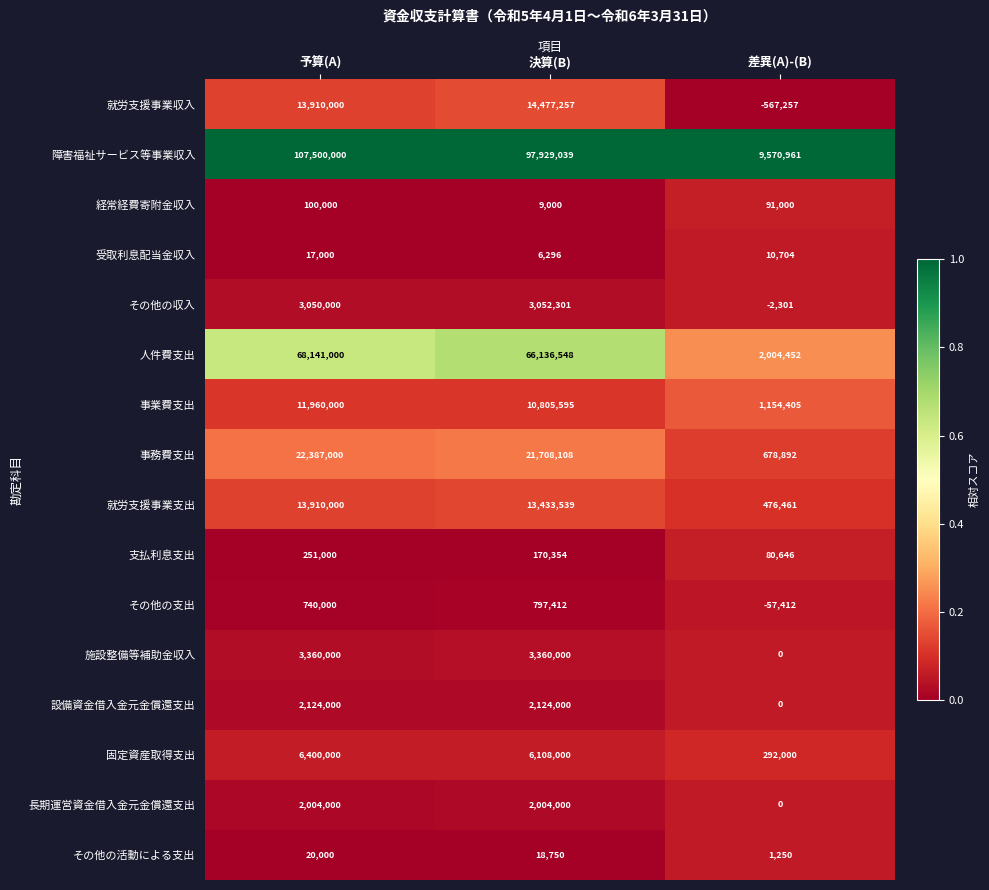

Is it true that 障害福祉サービス等事業収入 equals 107500000 at 予算(A)?

True